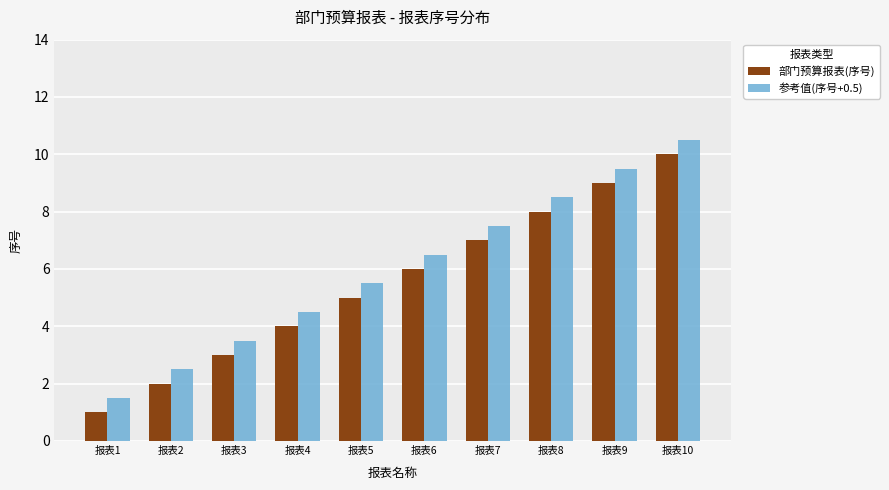

How many bars are there in total?

20